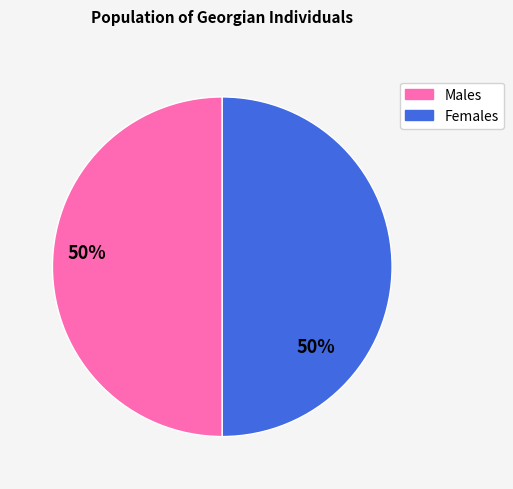

The Males slice represents 45% of the pie. True or false?

False